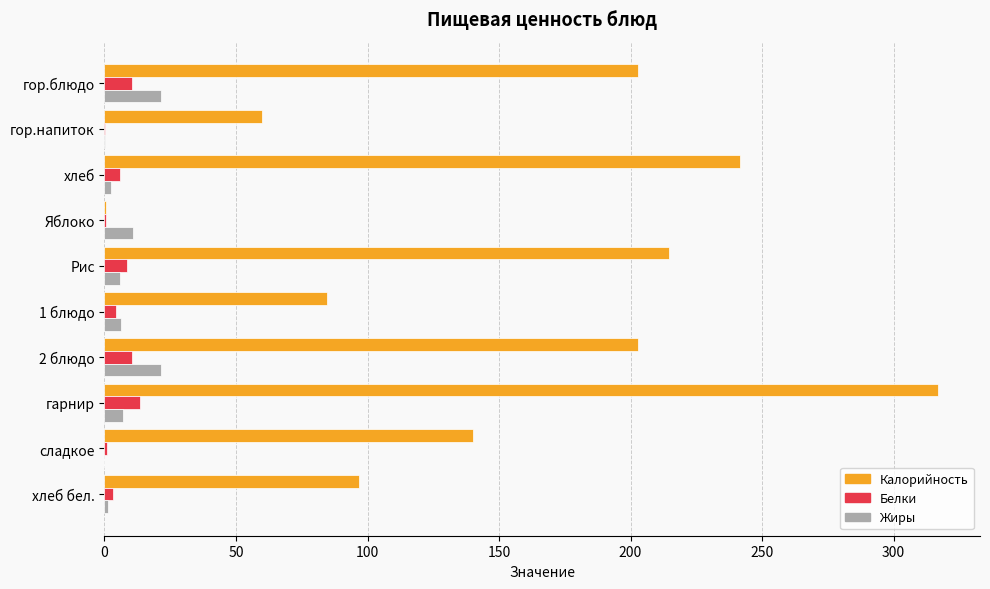

Is the value of Калорийность at сладкое greater than the value of Жиры at 2 блюдо?

Yes